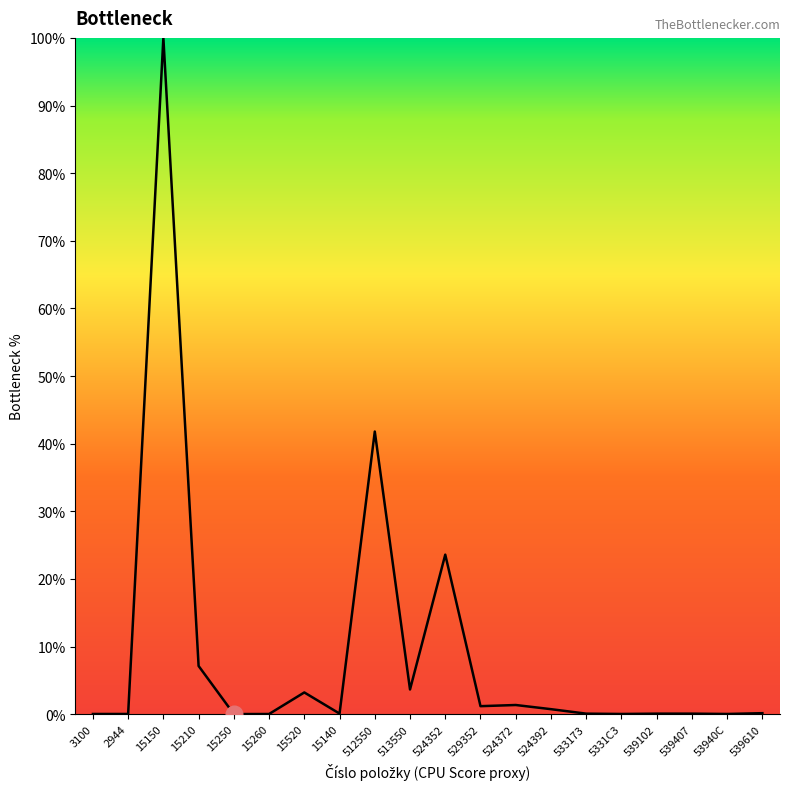

Where is the first local maximum?

15150